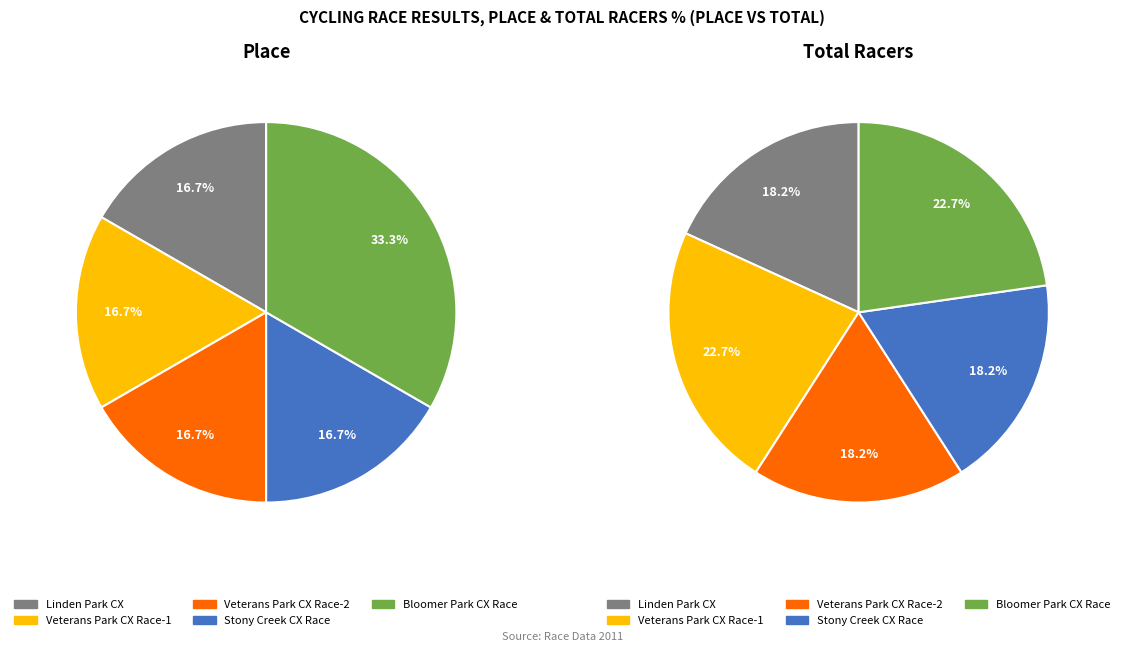

True or false: 3 accounts for 18% of the total.

True